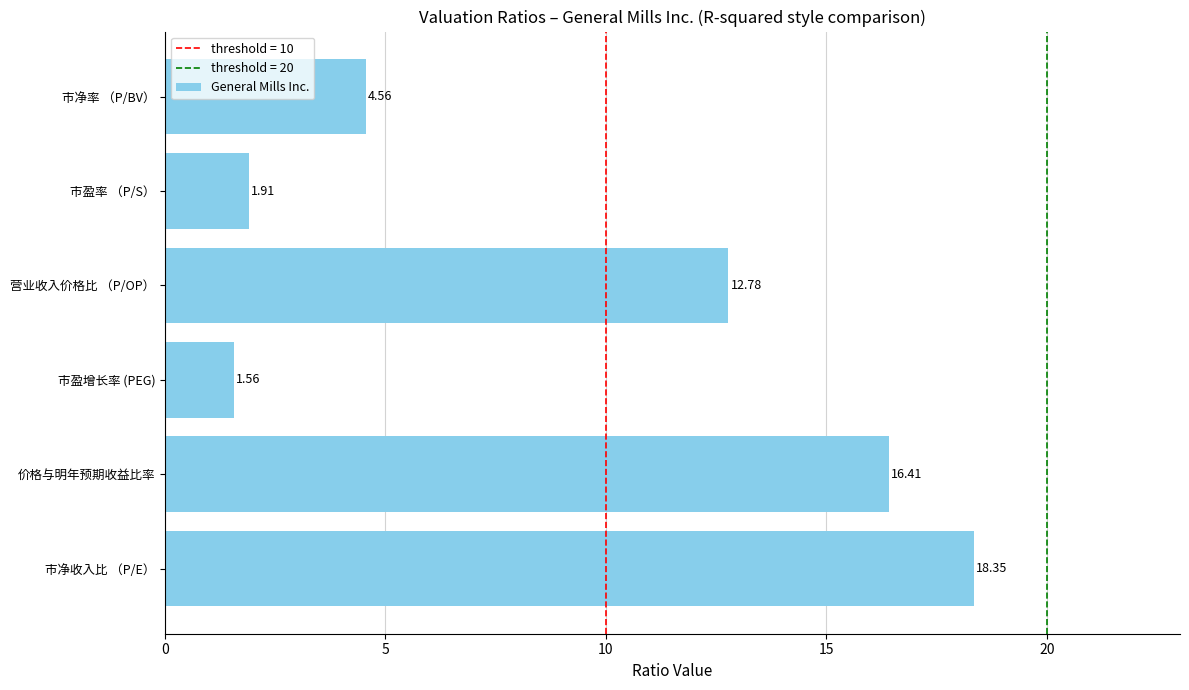

What is the difference between the values at 营业收入价格比 （P/OP） and 市盈率 （P/S）?

10.9